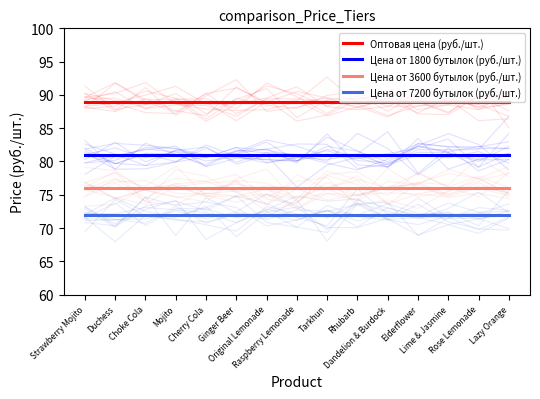

At how many categories does at least one series exceed 77?

15